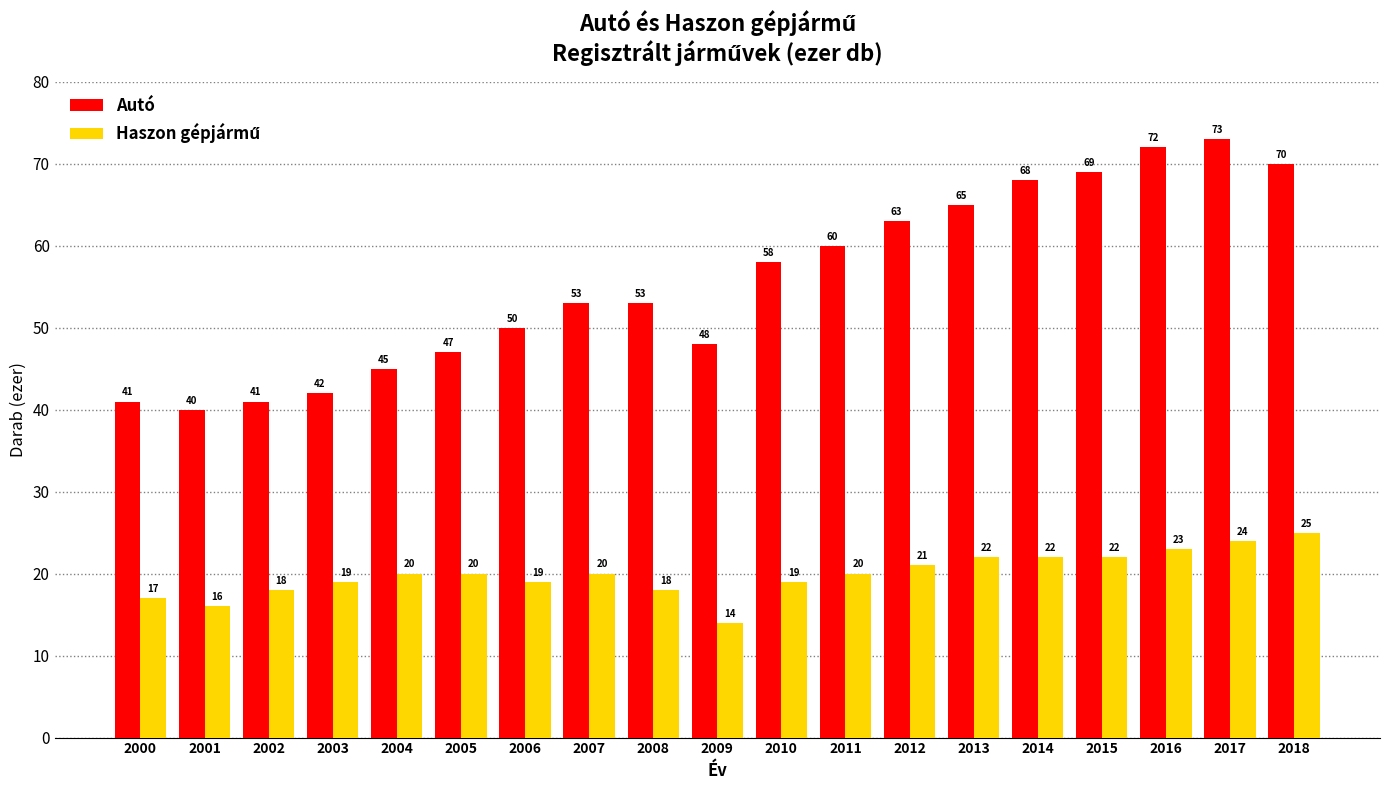

Which series changed the most between 2002 and 2009?

Autó